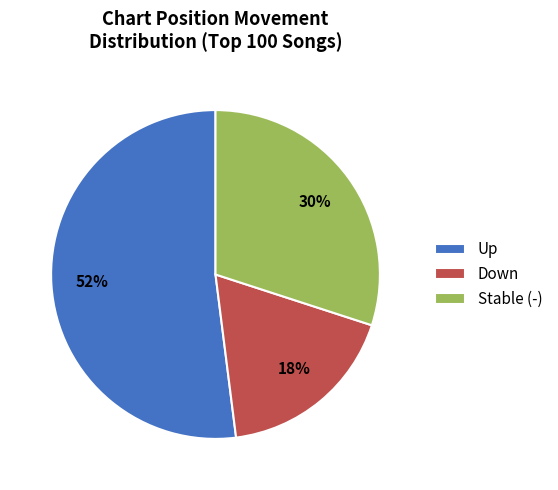

How many segments does this pie chart have?

3